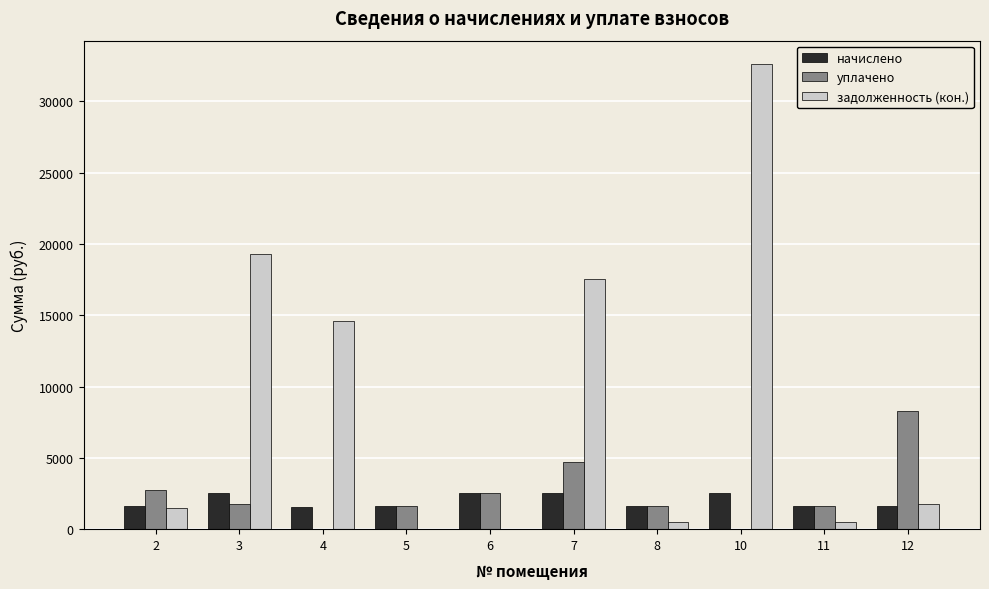

What are all the series names shown in the legend?

начислено, уплачено, задолженность (кон.)